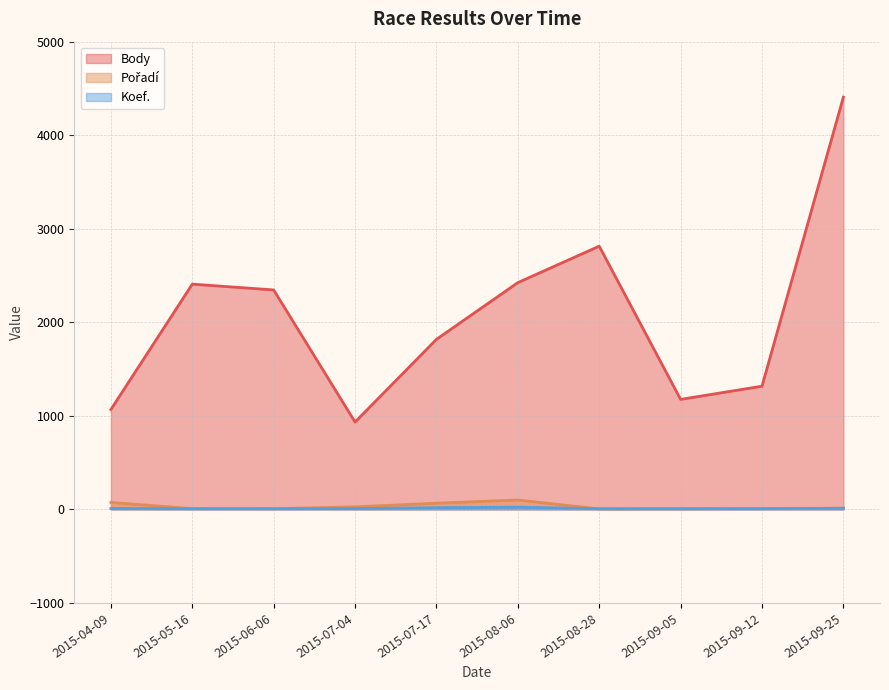

The value of Body at 2015-08-28 is 2814. True or false?

True